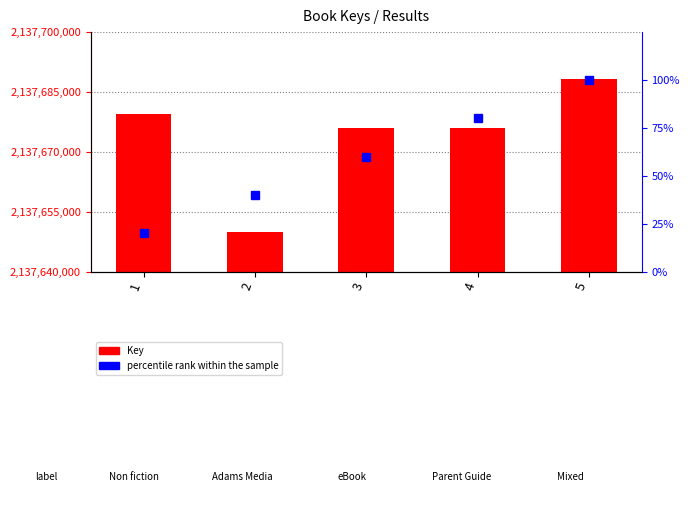

Reading right to left, list all the values displayed in this chart.

5=2137688361	4=2137675992	3=2137676067	2=2137650041	1=2137679377